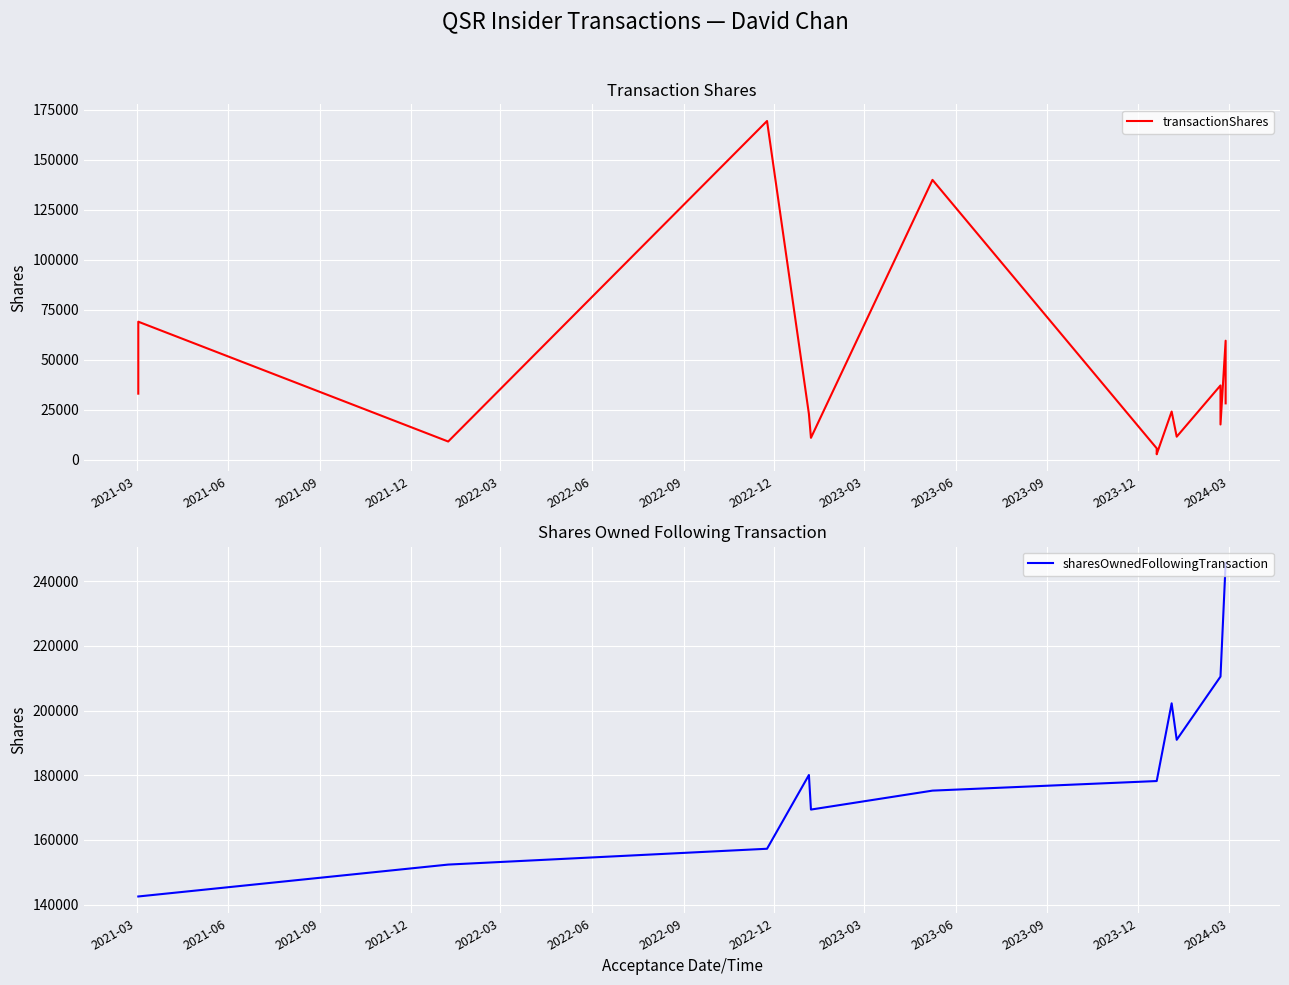

Rank the series by their maximum value, from lowest to highest.

transactionShares, sharesOwnedFollowingTransaction